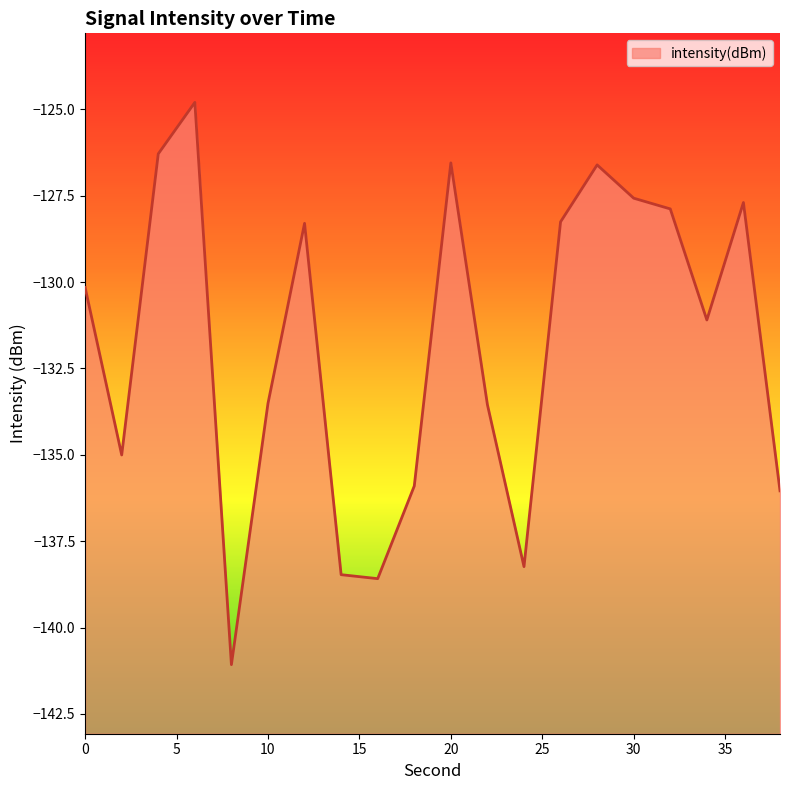

Rank the categories by value from lowest to highest.

8, 16, 14, 24, 38, 18, 2, 22, 10, 34, 0, 12, 26, 32, 36, 30, 28, 20, 4, 6